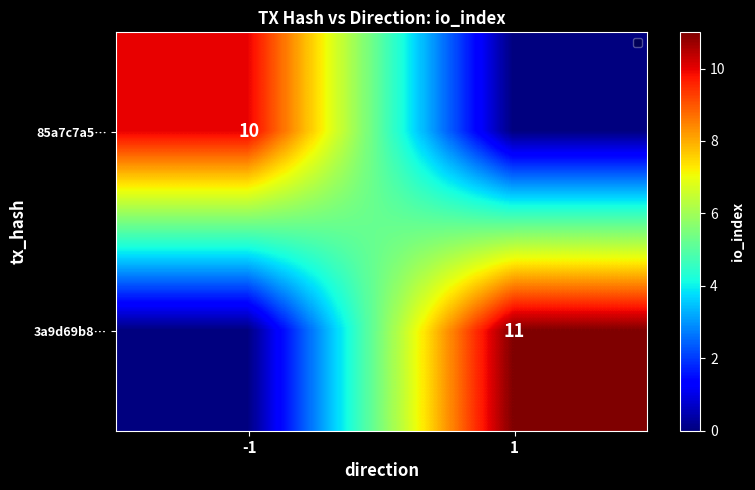

The value of 85a7c7a5… at -1 is 10. True or false?

True